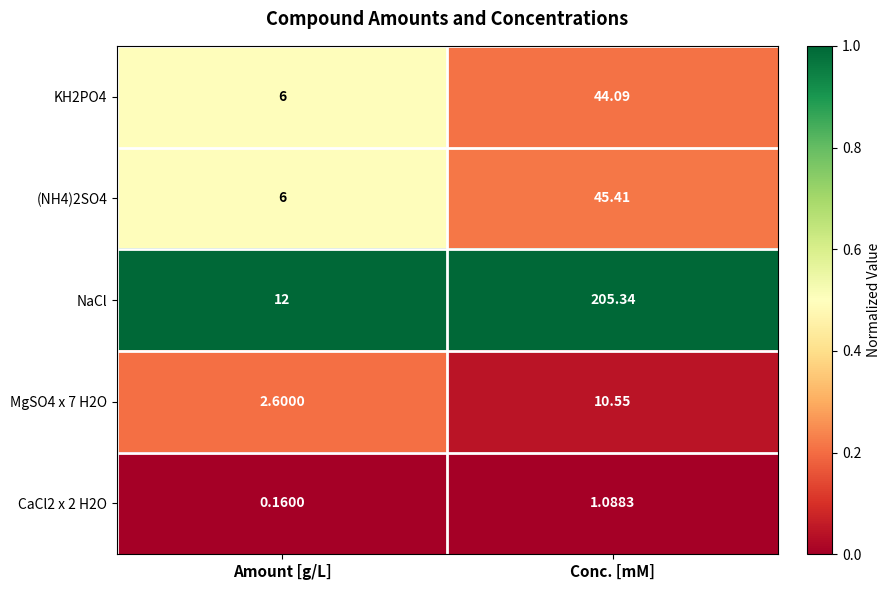

Which series has the widest spread of values?

NaCl